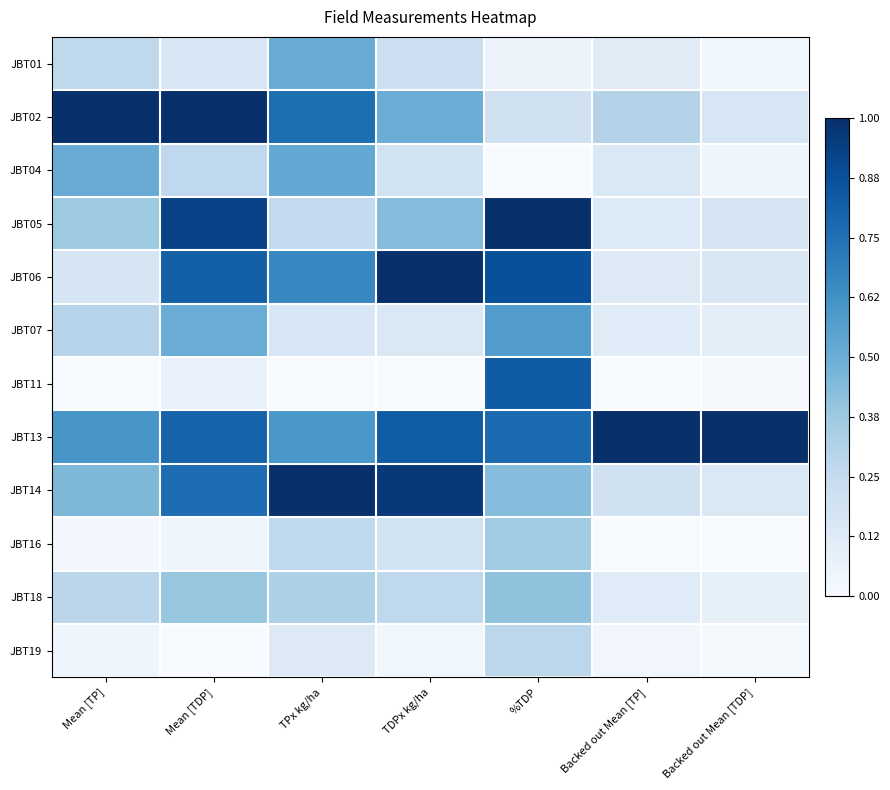

List the series in order of their peak value, lowest first.

JBT19, JBT16, JBT18, JBT01, JBT04, JBT07, JBT11, JBT02, JBT05, JBT06, JBT13, JBT14